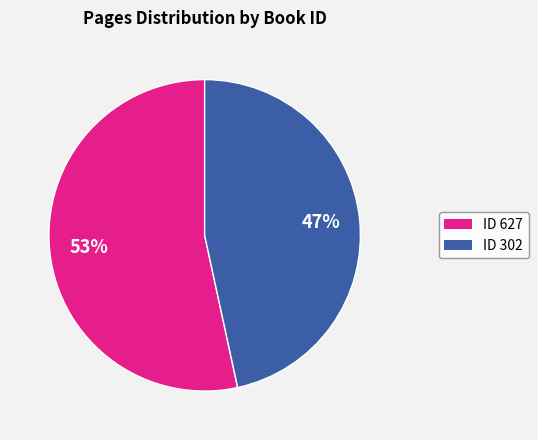

How many segments does this pie chart have?

2